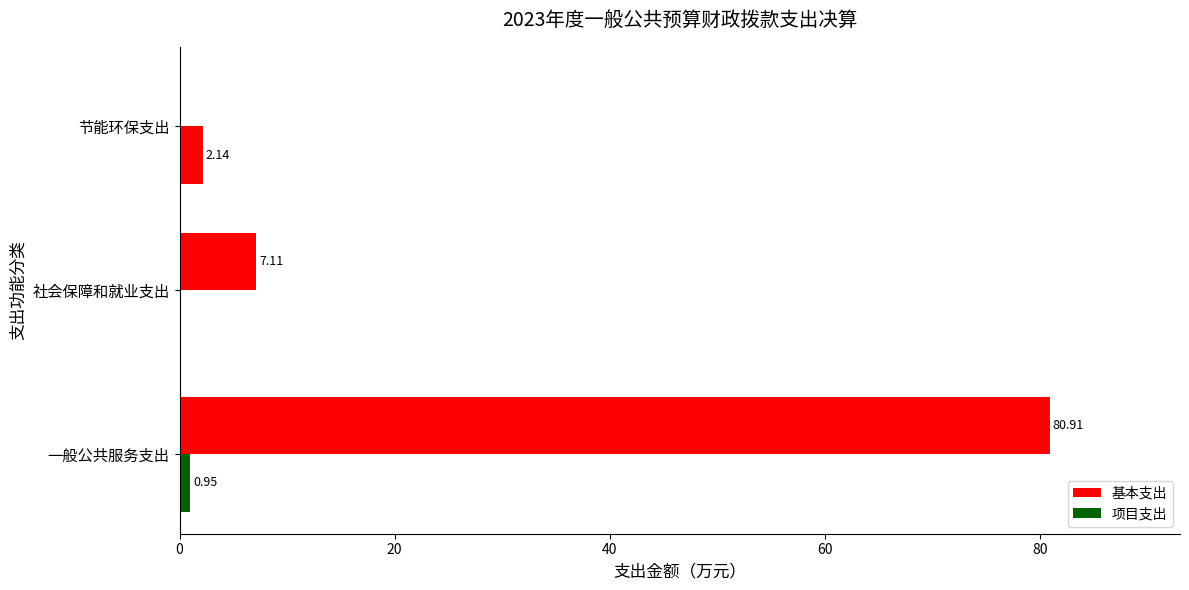

How many values in the 项目支出 series exceed 0?

2